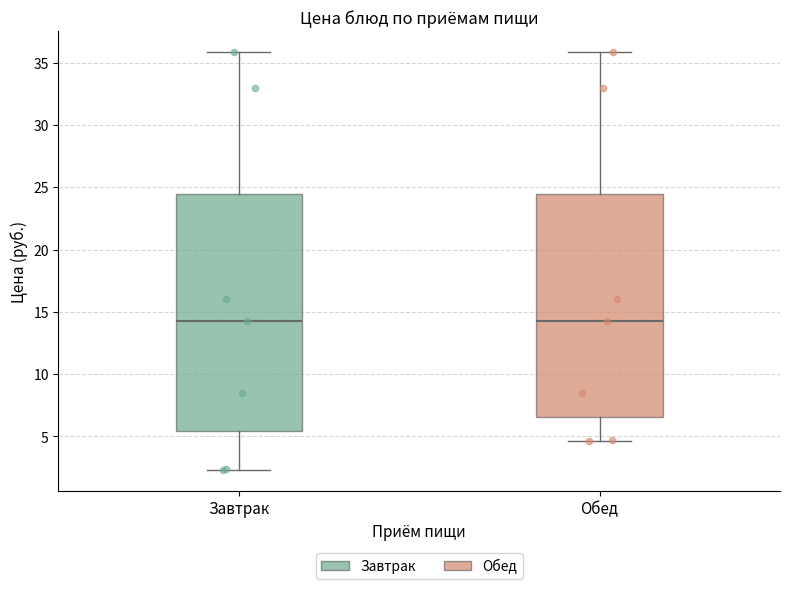

Reading left to right, transcribe this box plot: for each box, give where its median line is, the range the box spans, and where its two whiskers end, as read against the y-axis. The values are not printed on the chart, so give them approximately, as read against the axis.

Завтрак: median 14.5, box 5.5 to 24.5, whiskers 2.5 to 36.0
Обед: median 14.5, box 6.5 to 24.5, whiskers 4.5 to 36.0